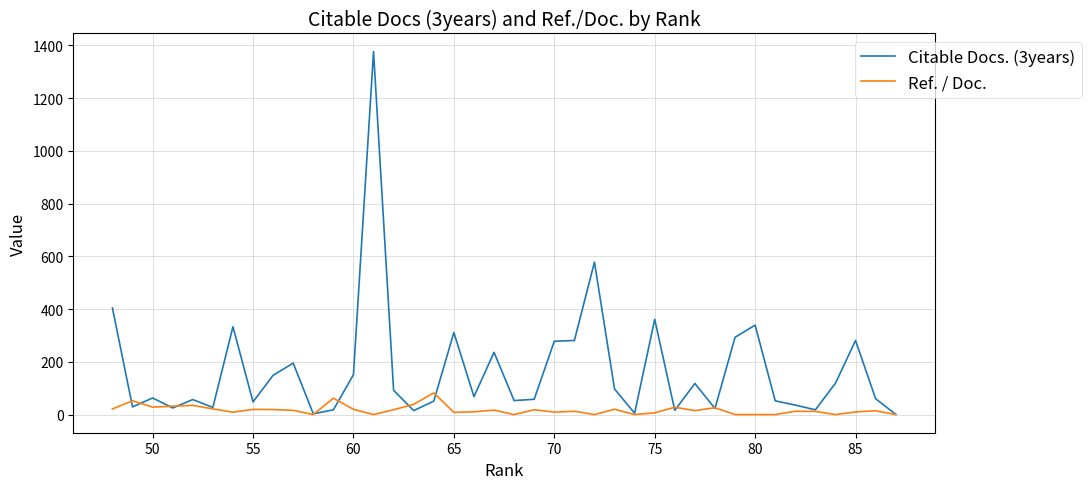

Rank the series at 50 from lowest to highest value.

Ref. / Doc., Citable Docs. (3years)